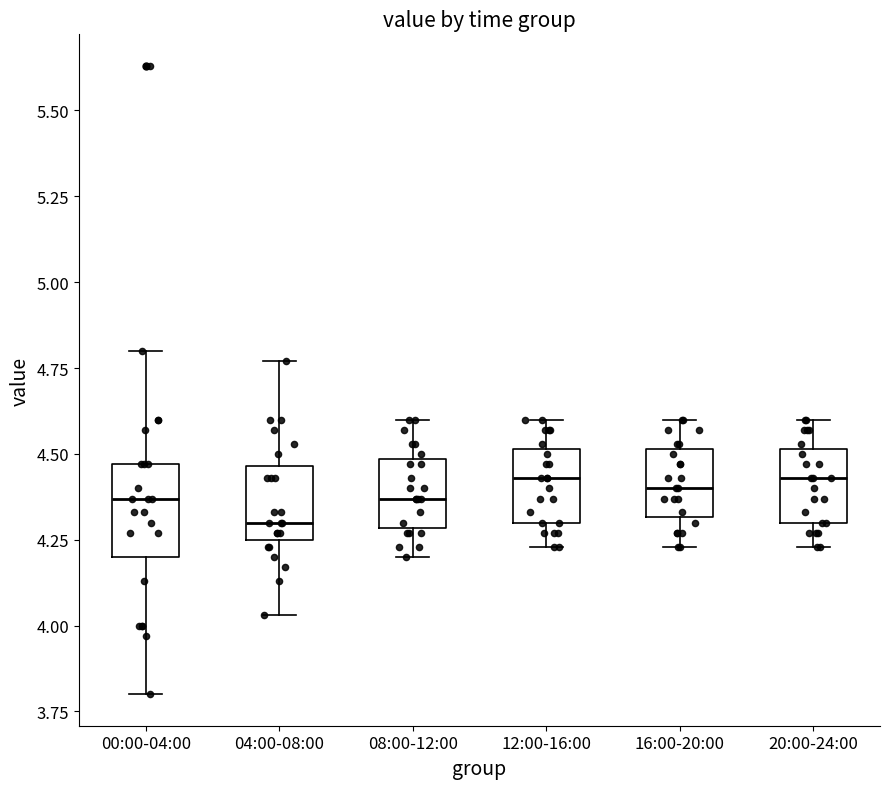

Reading left to right, transcribe this box plot: for each box, give where its median line is, the range the box spans, and where its two whiskers end, as read against the y-axis. The values are not printed on the chart, so give them approximately, as read against the axis.

00:00-04:00: median 4.35, box 4.20 to 4.45, whiskers 3.80 to 4.80
04:00-08:00: median 4.30, box 4.25 to 4.45, whiskers 4.05 to 4.75
08:00-12:00: median 4.35, box 4.30 to 4.50, whiskers 4.20 to 4.60
12:00-16:00: median 4.45, box 4.30 to 4.50, whiskers 4.25 to 4.60
16:00-20:00: median 4.40, box 4.30 to 4.50, whiskers 4.25 to 4.60
20:00-24:00: median 4.45, box 4.30 to 4.50, whiskers 4.25 to 4.60